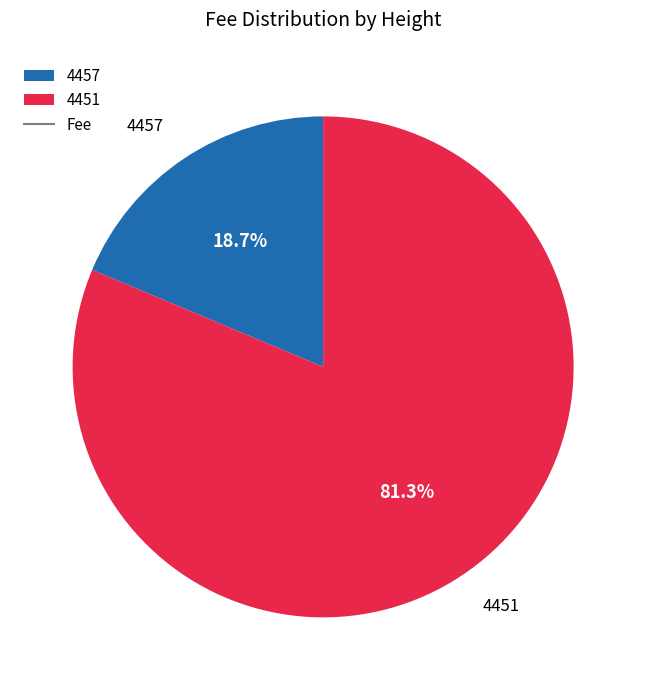

Is it true that 4451 is 73% of the pie?

False